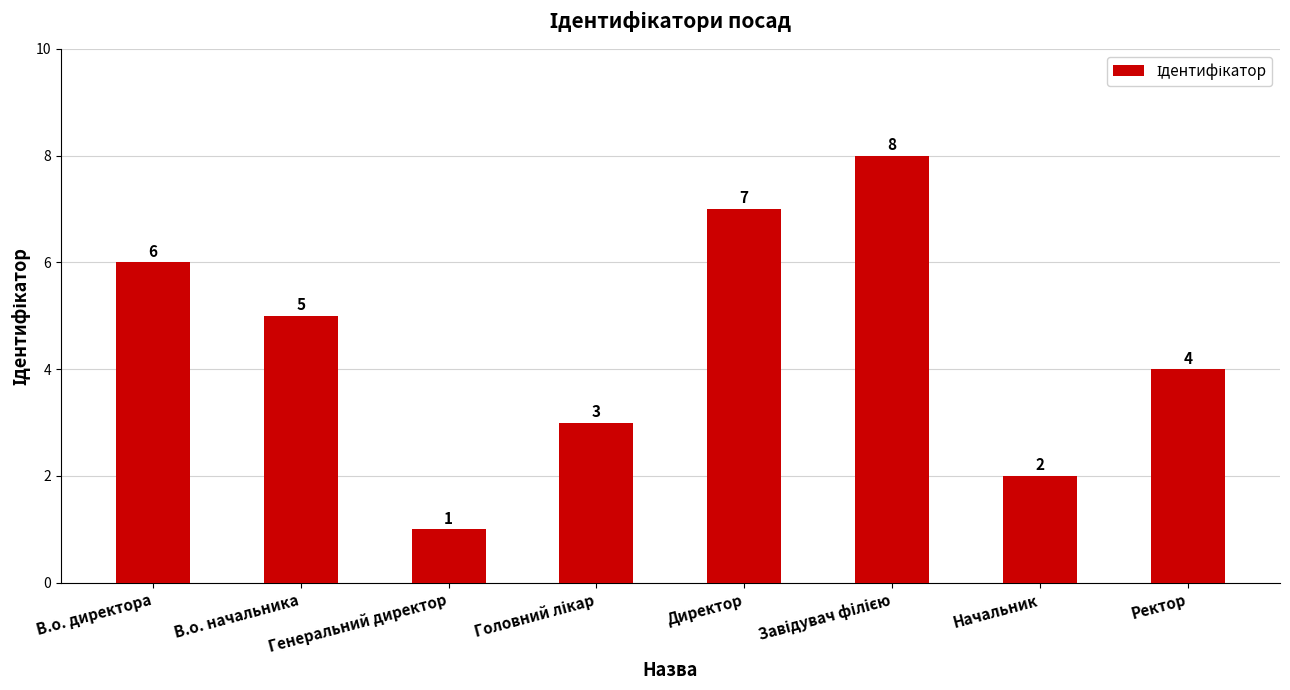

What is the change in value from Директор to Начальник?

-5